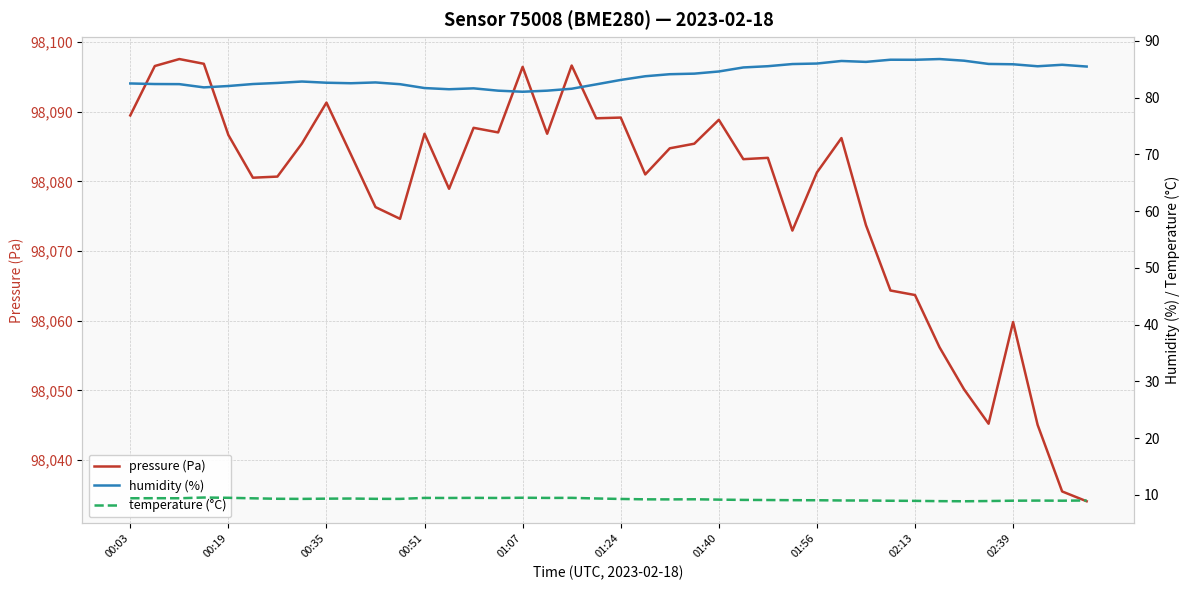

True or false: humidity (%) and temperature (°C) intersect in this chart.

False